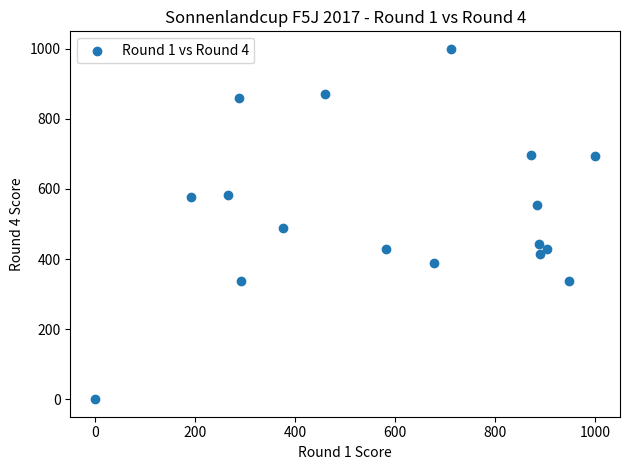

What Y value in the scatter plot is closest to 500?

489.0